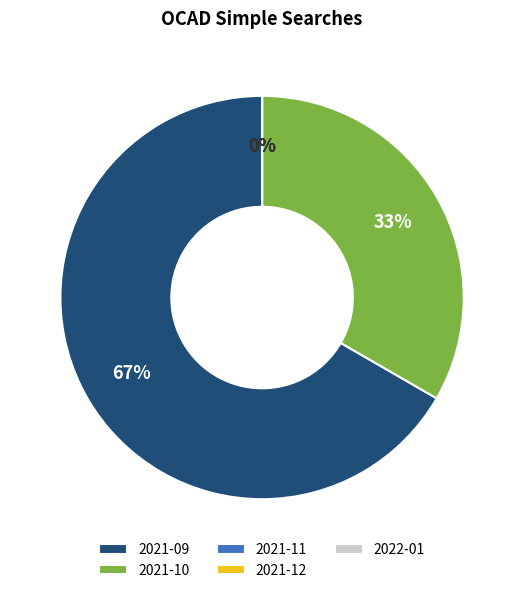

Combined, do 2021-10 and 2022-01 account for over 50%?

No